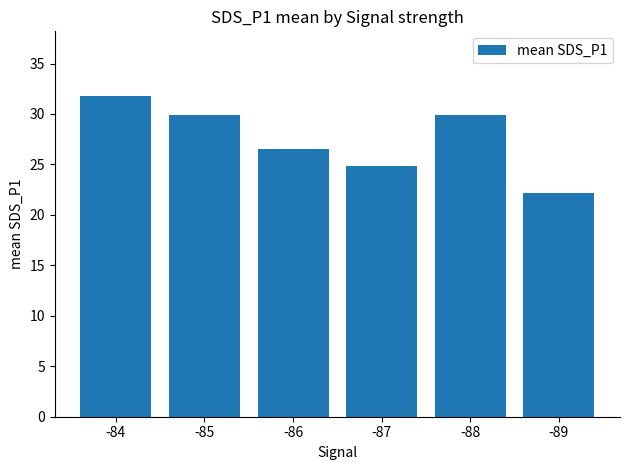

Count the number of categories in the chart.

6